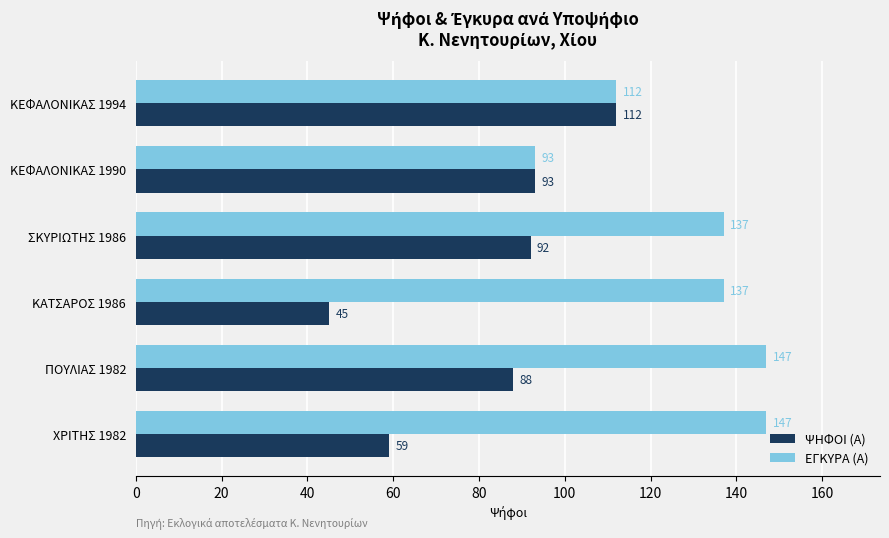

What is the maximum value shown in the chart?

147